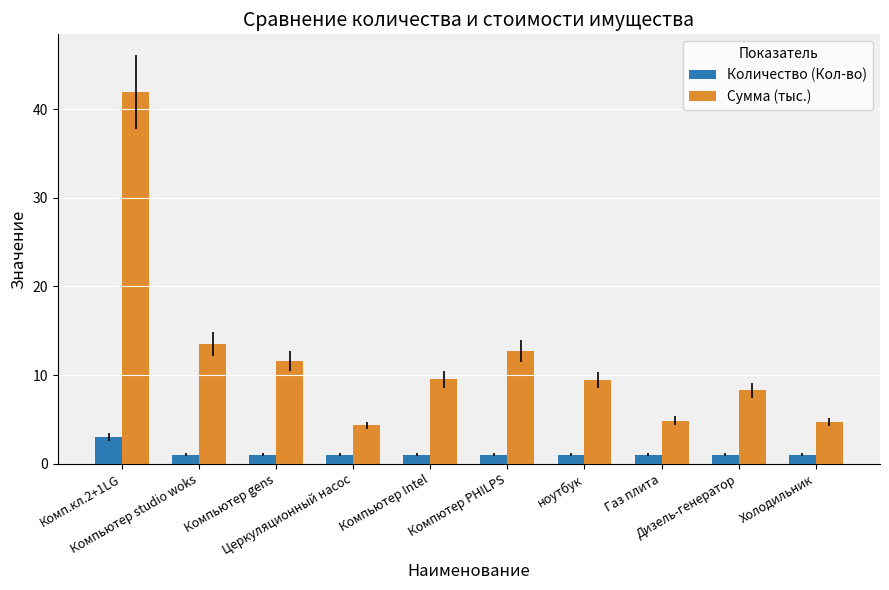

Does the chart contain stacked bars?

No